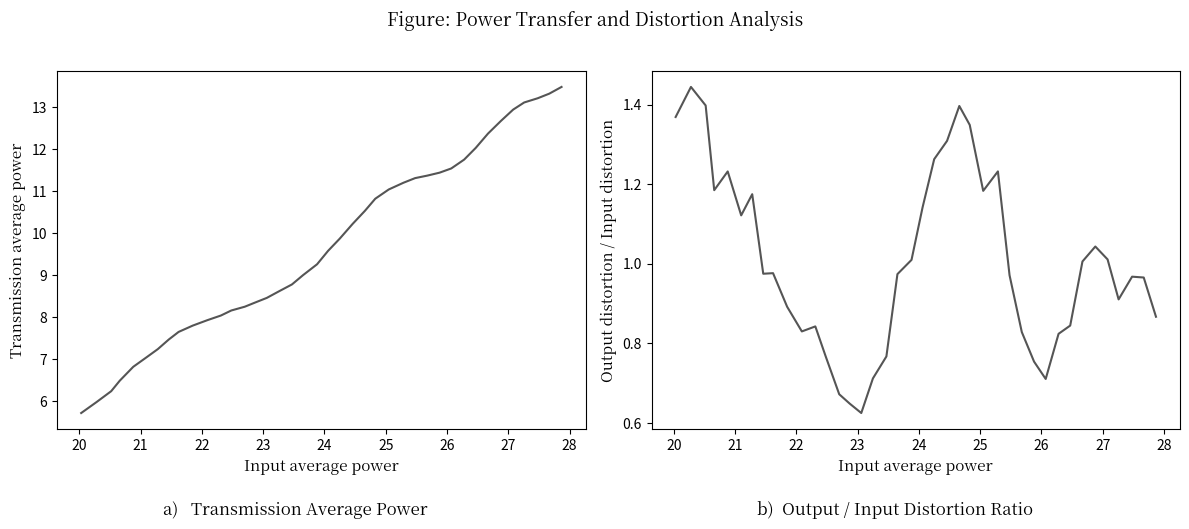

What is the difference between the maximum and minimum values in the Output distortion/Input distortion series?

0.8